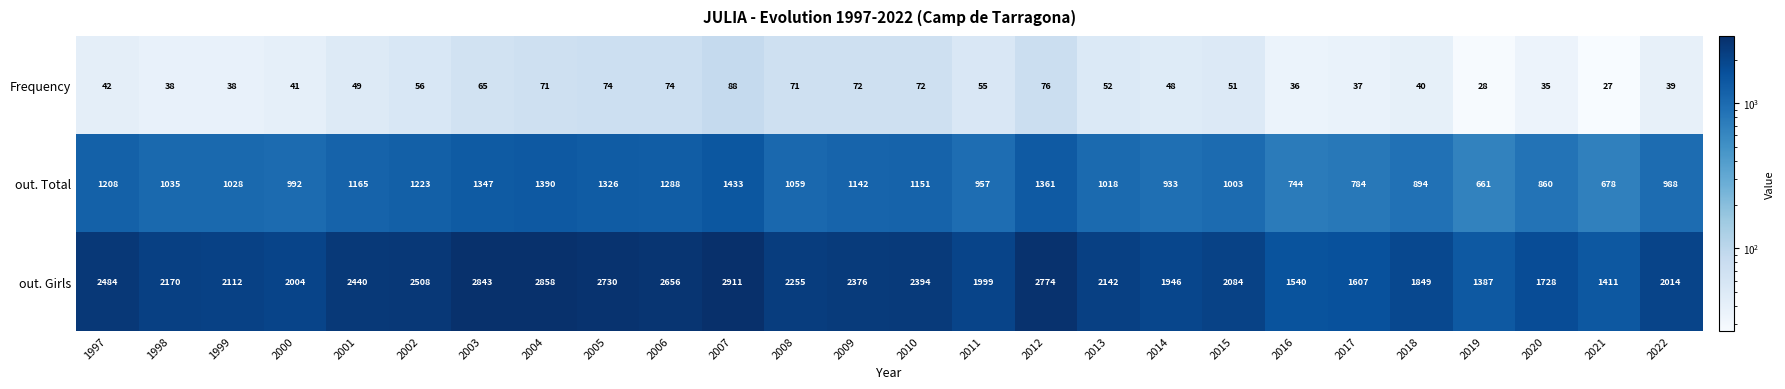

Which series has the largest range (max minus min)?

out. Girls